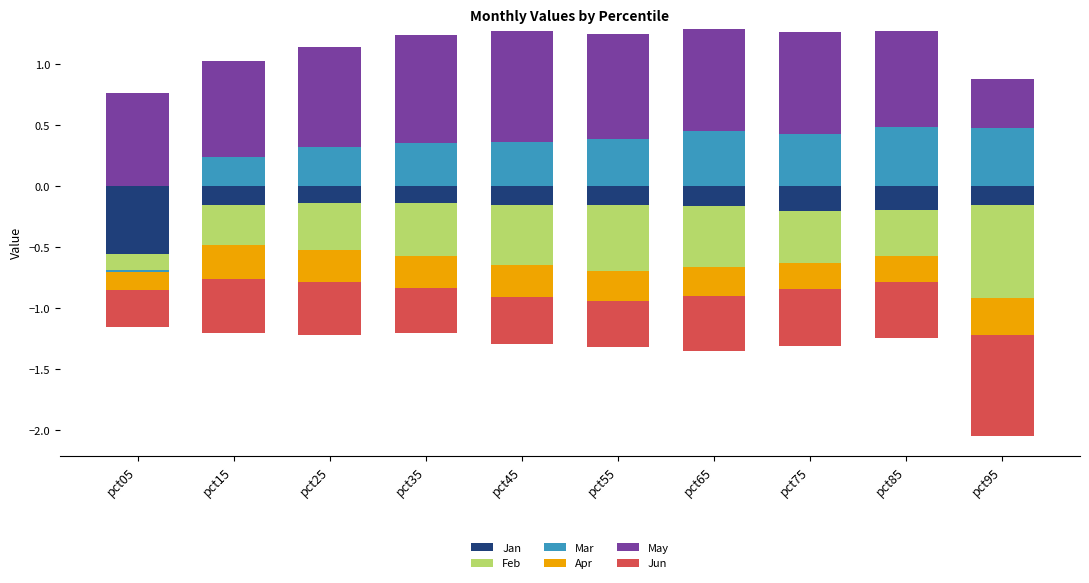

Where is May nearest to the value 0?

pct95